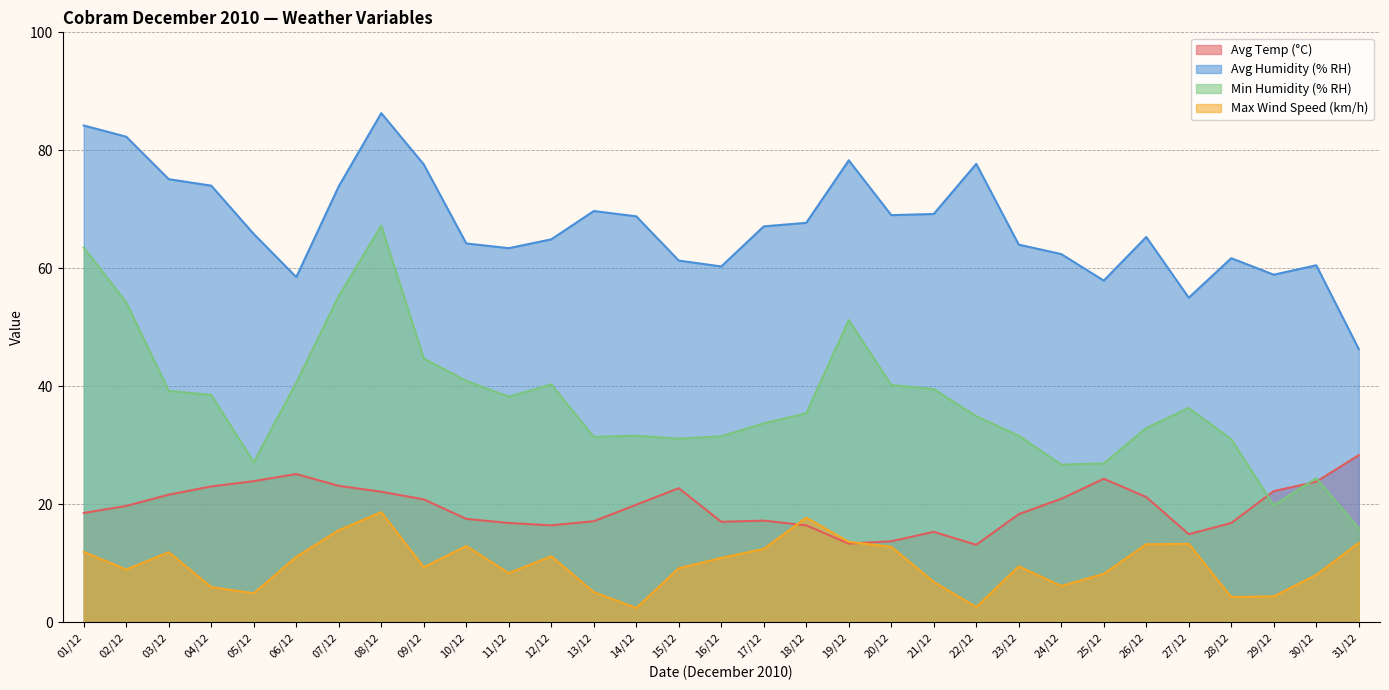

Is it true that Avg Temp (°C) equals 21.4 at 20/12?

False